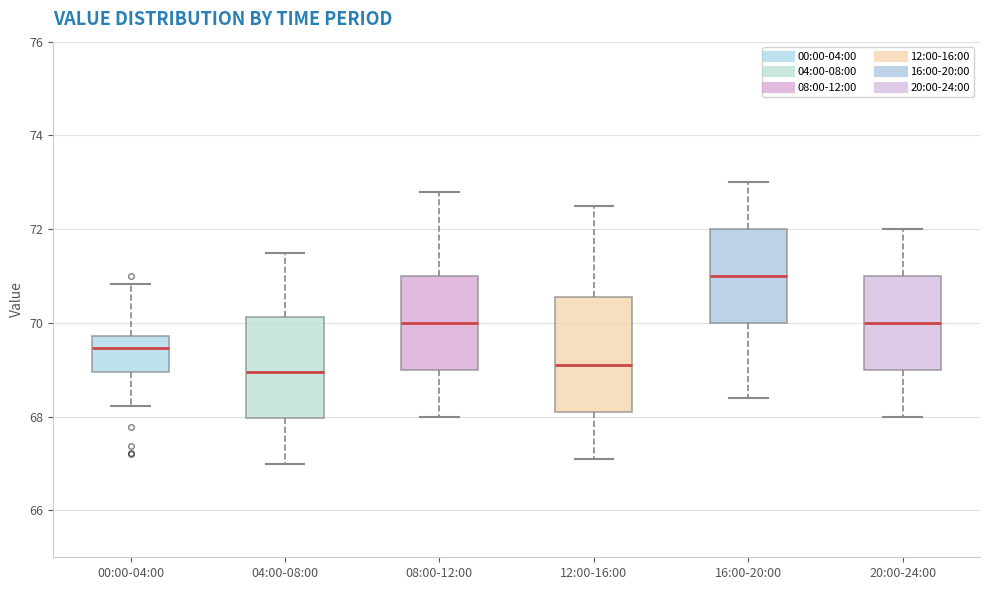

Where is the upper edge of the box for 12:00-16:00 on the y-axis? The values are not printed on the chart, so give them approximately, as read against the axis.

70.6